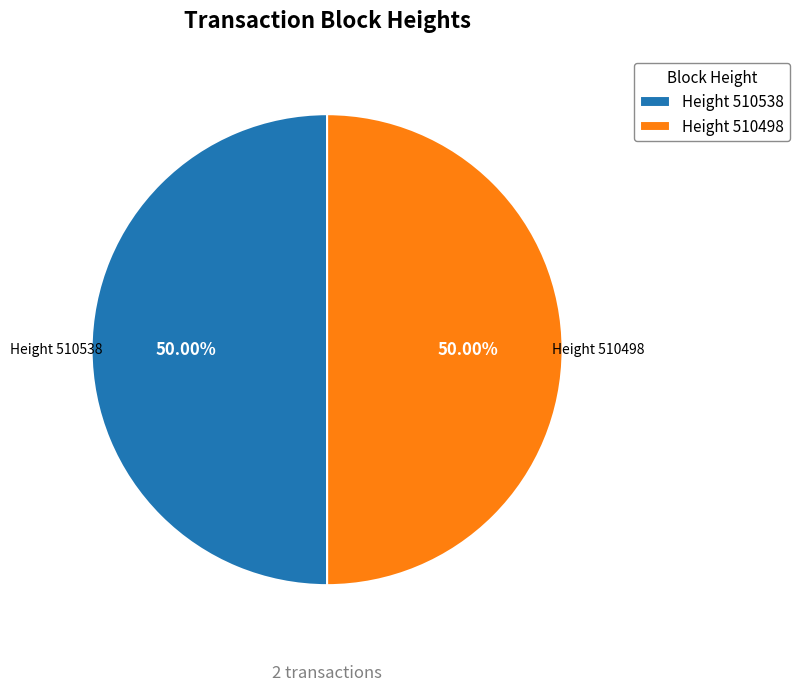

Do Height 510498 and Height 510538 together represent more than half of the pie?

Yes